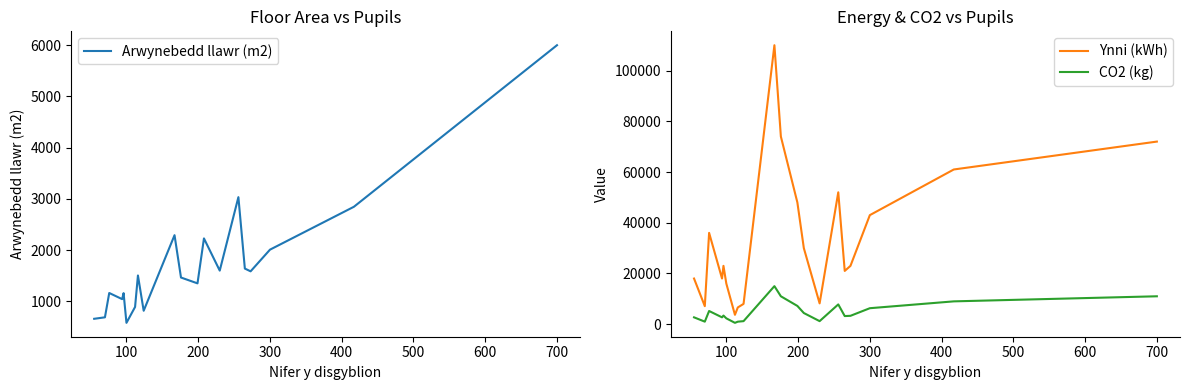

The Arwynebedd llawr (m2) series shows 2007 at 300. True or false?

True